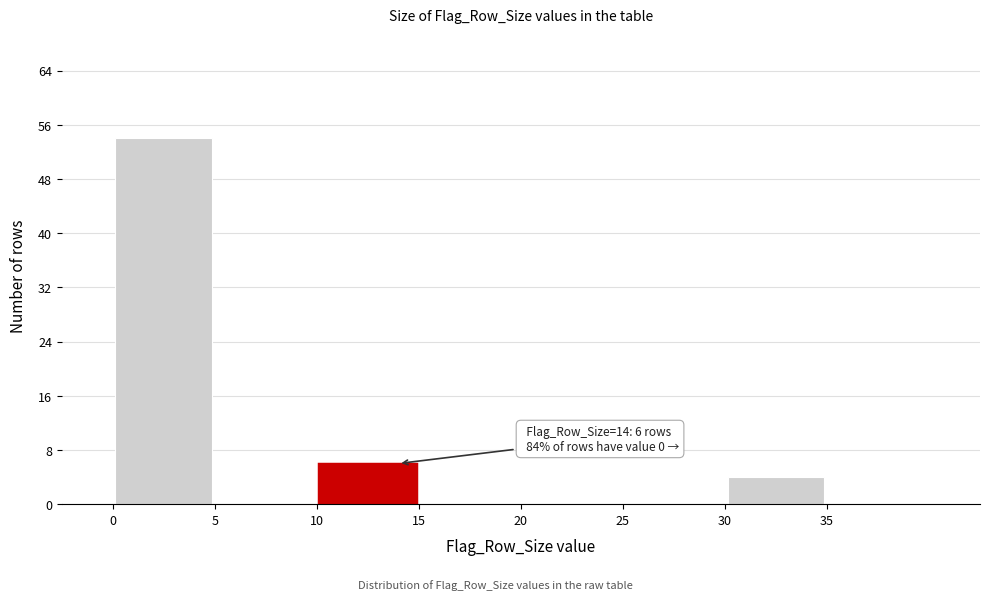

Over which range of the x-axis is the bar tallest?

0 to 5